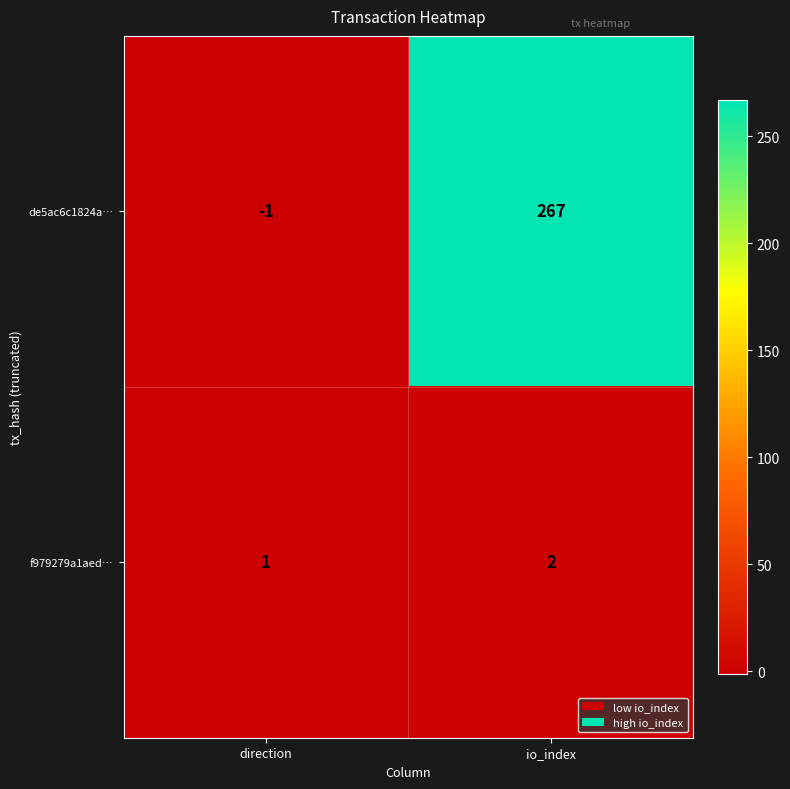

At how many categories does at least one series exceed 32?

1